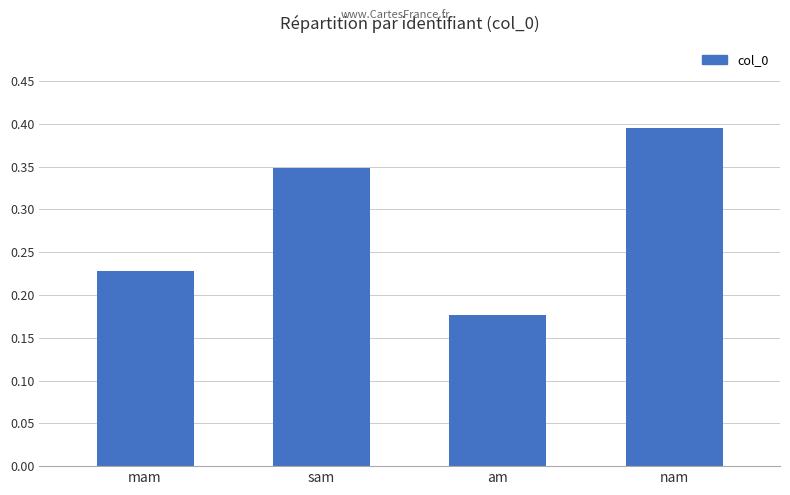

At which label is the value closest to 0?

am